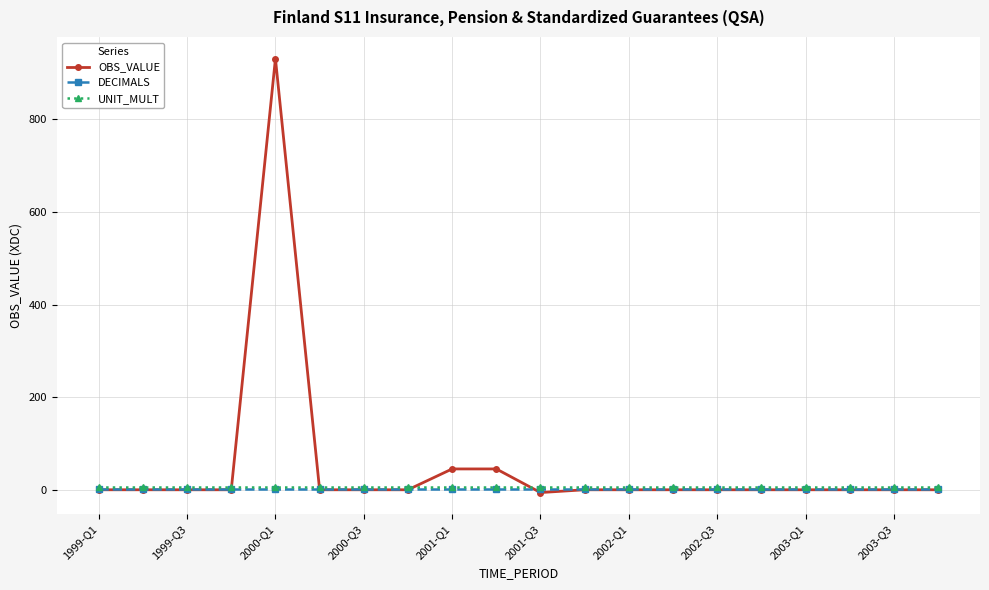

Which series has the widest spread of values?

OBS_VALUE